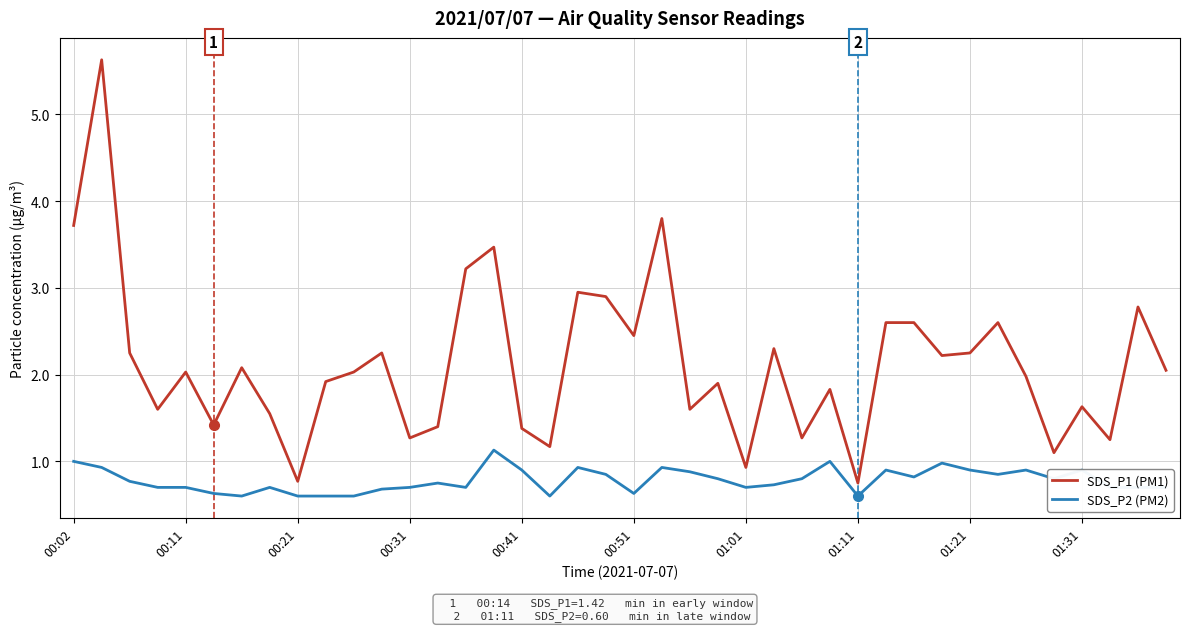

Which series has the largest total across all categories?

SDS_P1 (PM1)